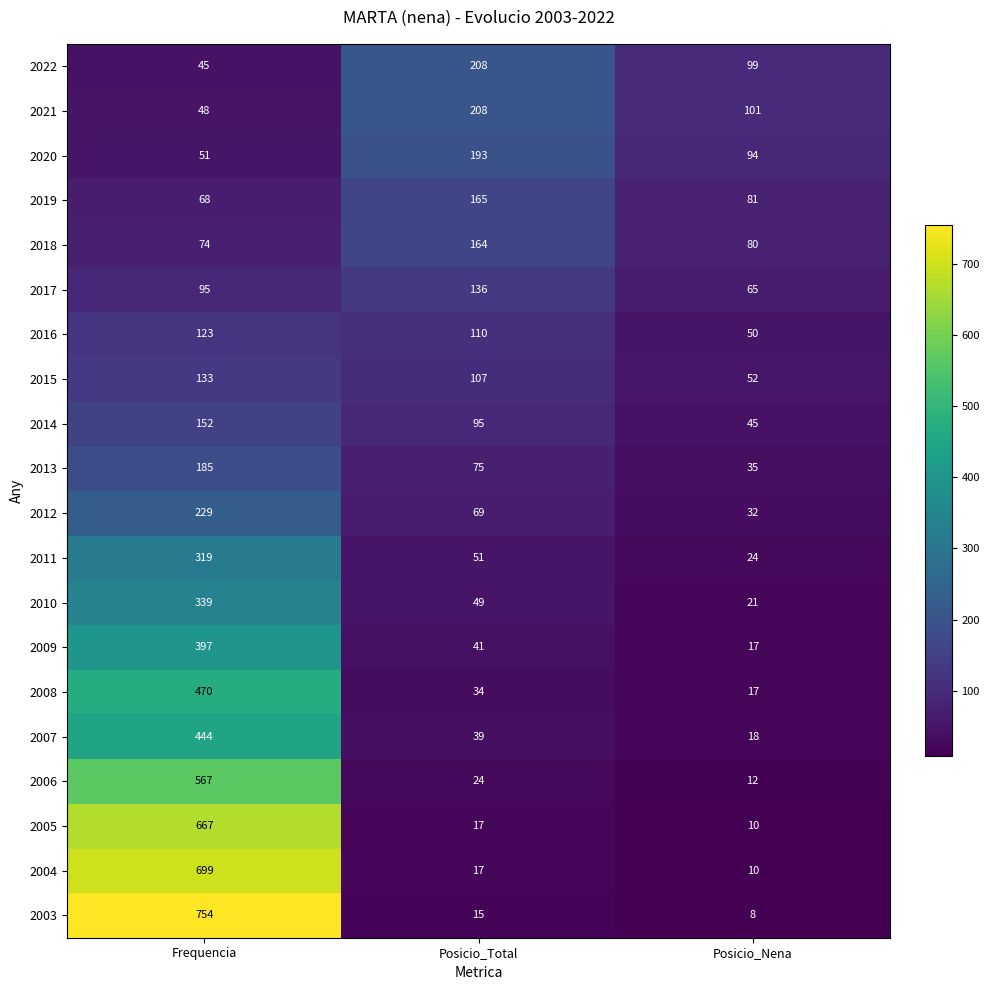

What is the difference between the 2021 values at Posicio_Nena and Frequencia?

53